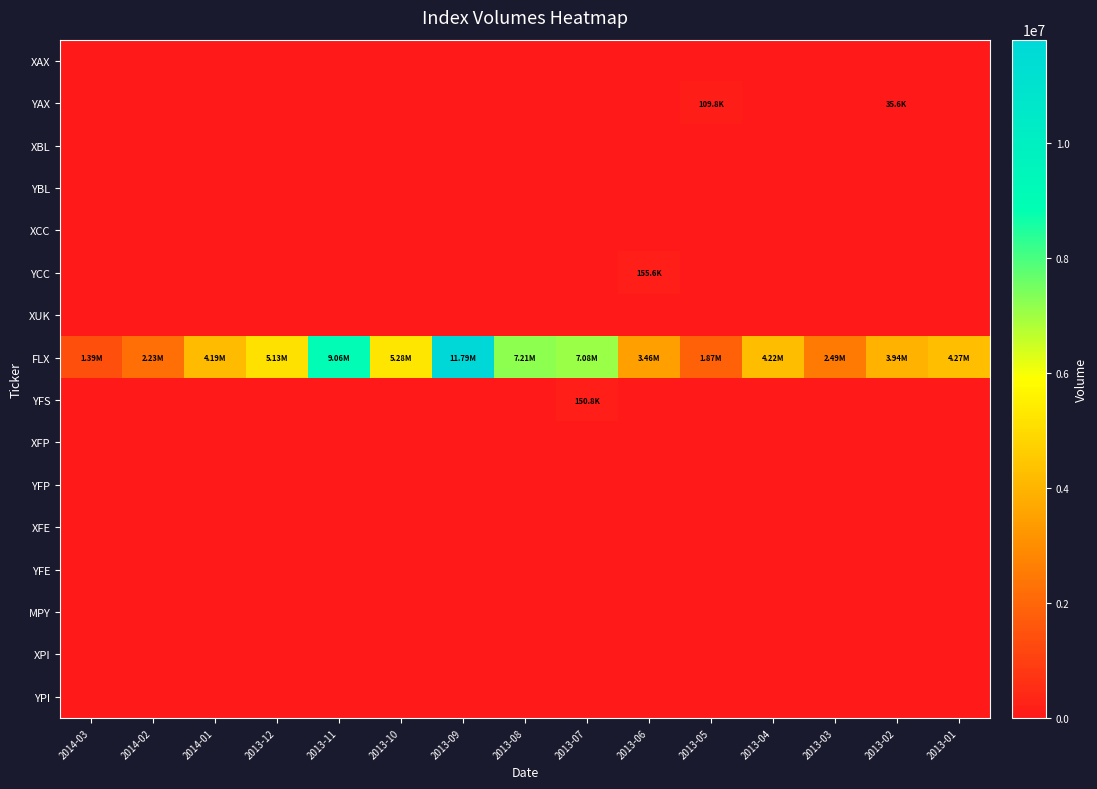

Between 2014-01 and 2014-02, which is larger?

2014-01